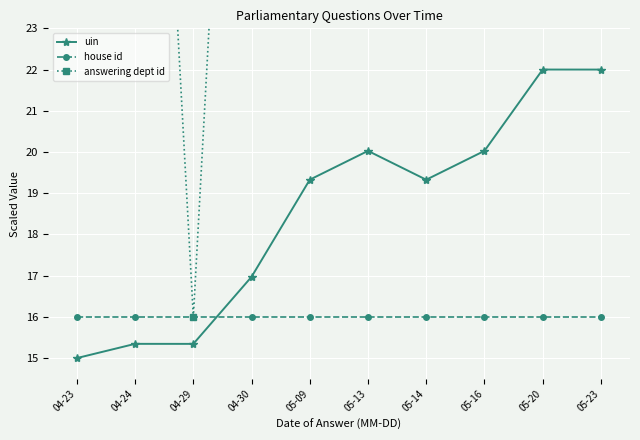

After their last crossing, which series has the higher values: house id or uin?

uin